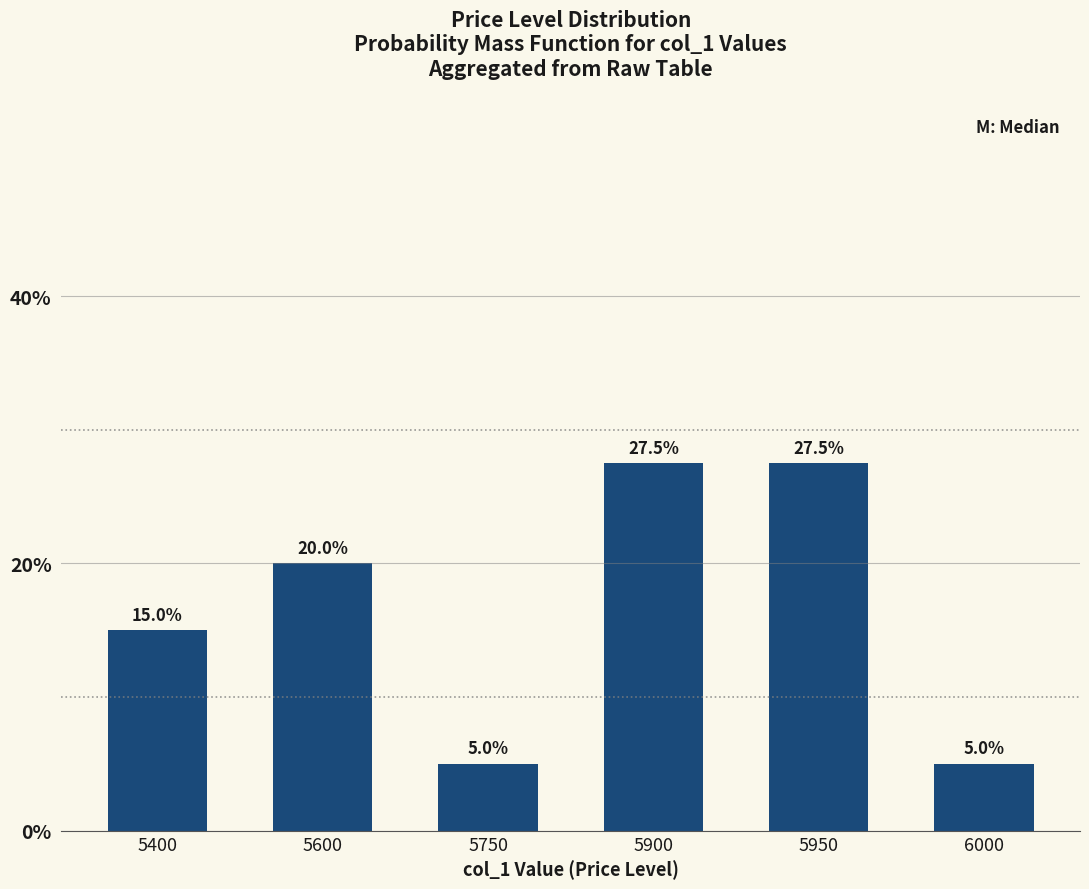

The value at 5750 is 5.0. True or false?

True